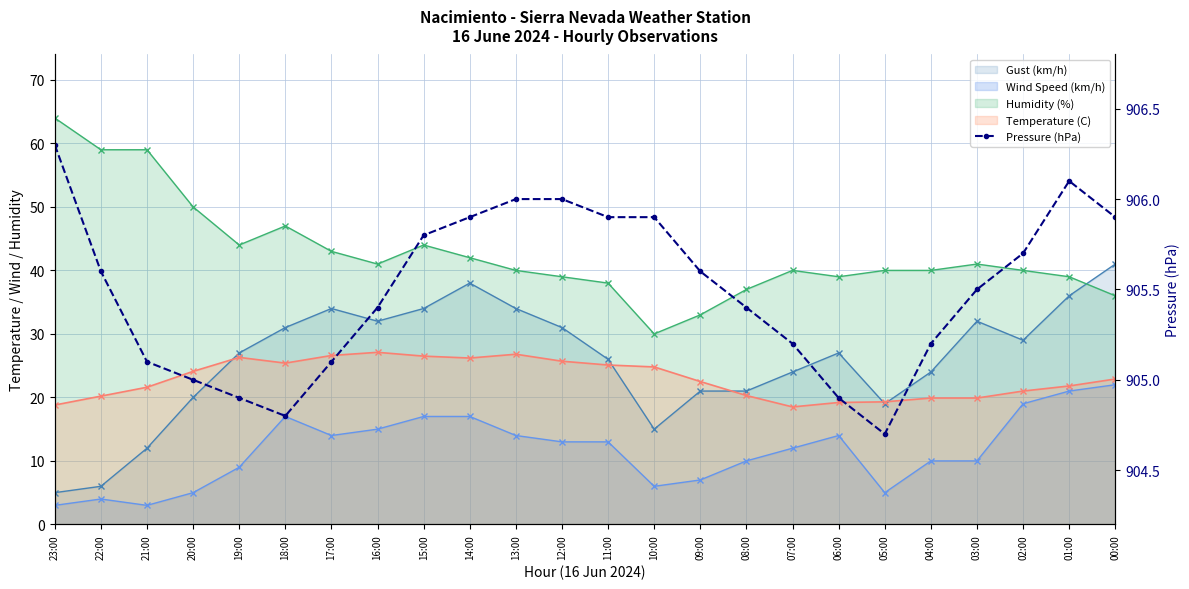

Which has a higher value, 04:00 or 01:00?

01:00